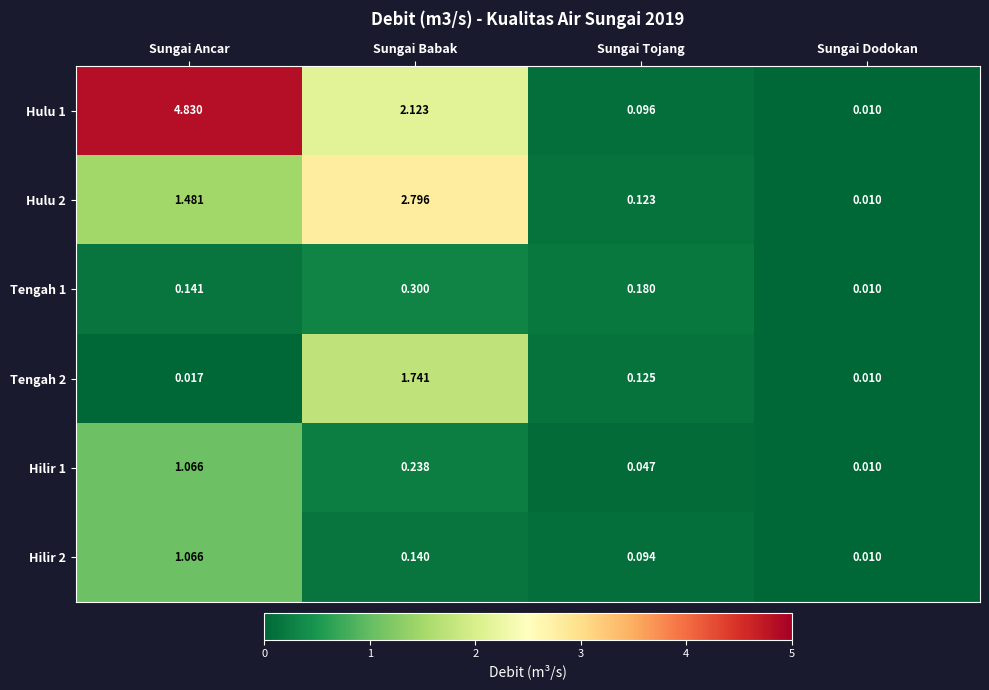

Where is Hulu 1 nearest to the value 2?

Sungai Babak